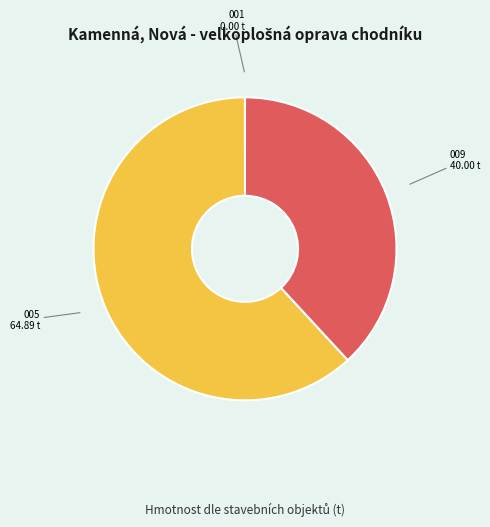

Is there any slice that represents more than half of the pie?

Yes